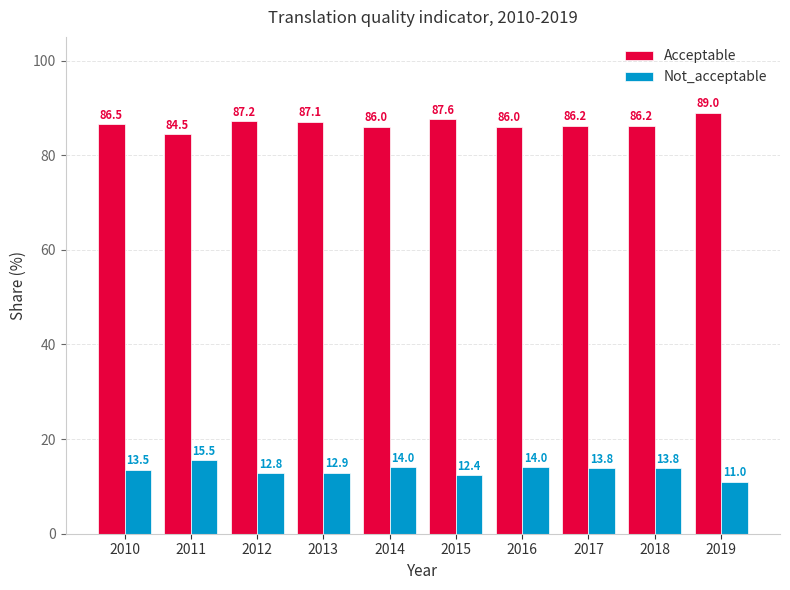

What is the value of the Acceptable bar at the 3rd from the left?

87.2